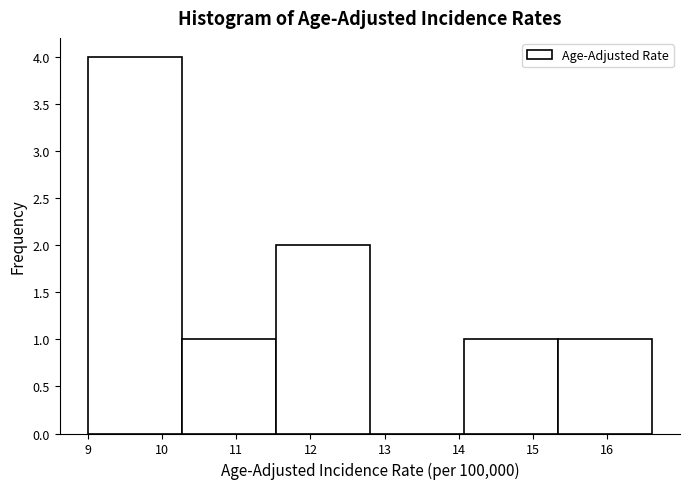

Over which range of the x-axis is the bar tallest?

9.0 to 10.3